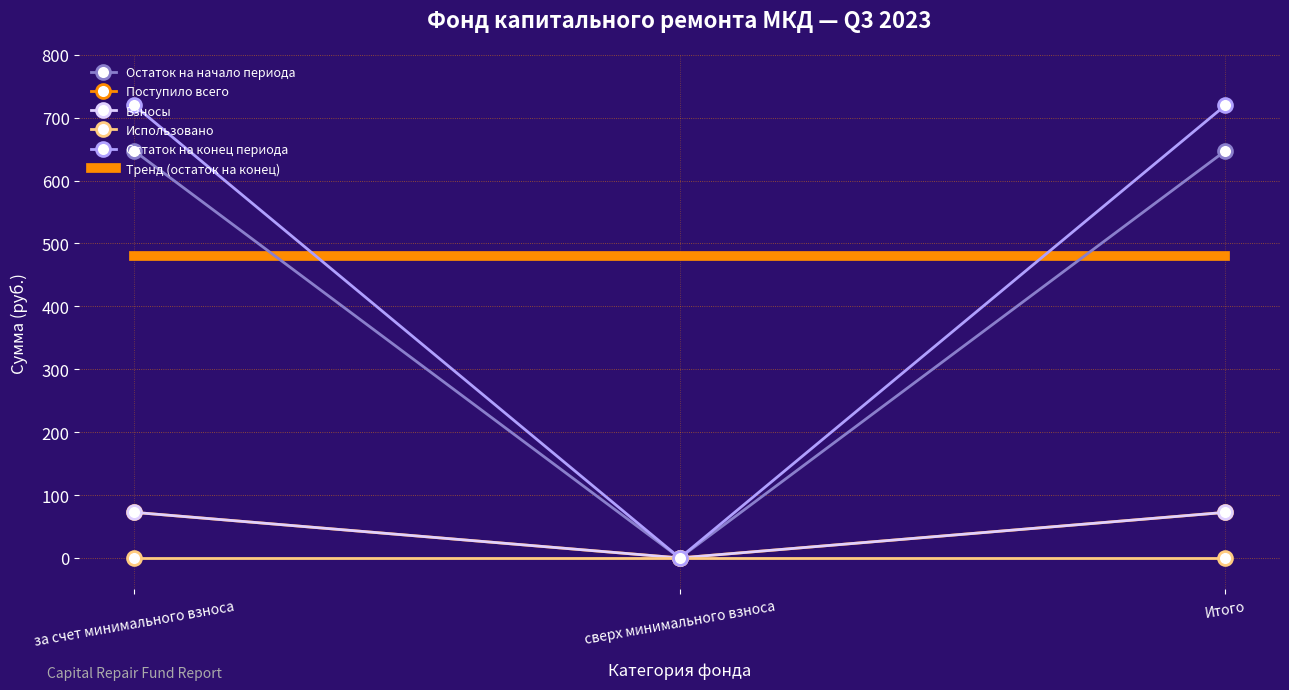

At which label does Поступило всего reach its minimum?

сверх минимального взноса